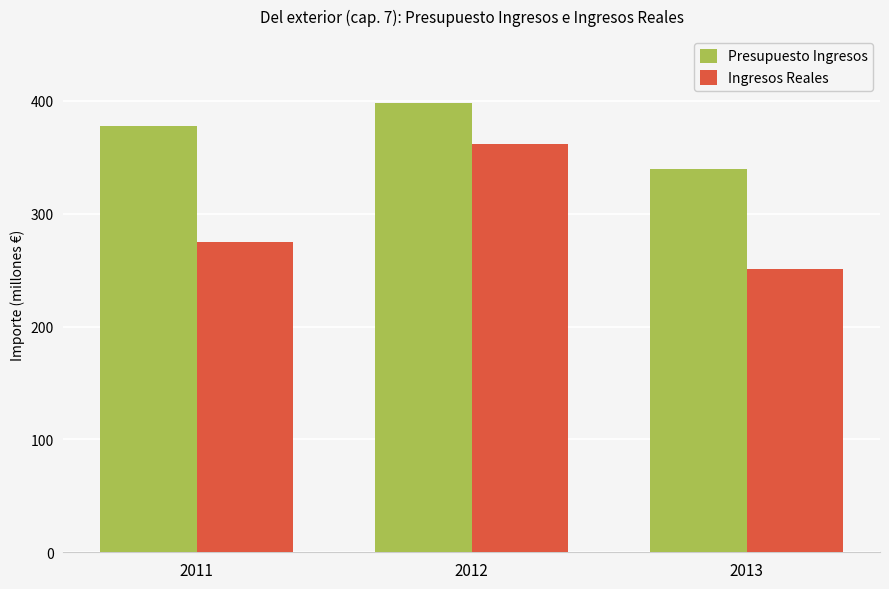

What is the value of the Ingresos Reales bar at the 3rd from the left?

250.8